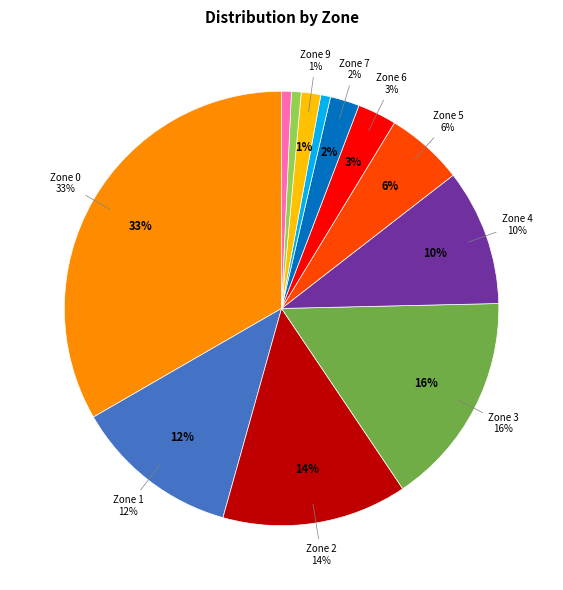

To the nearest percent, what portion does Zone 9 represent?

1%